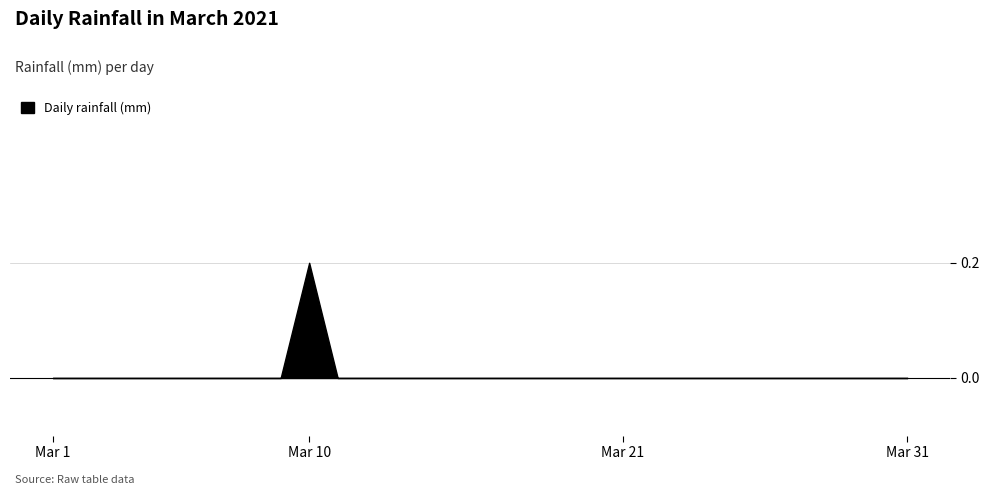

What is the difference between the maximum and second lowest values?

0.2